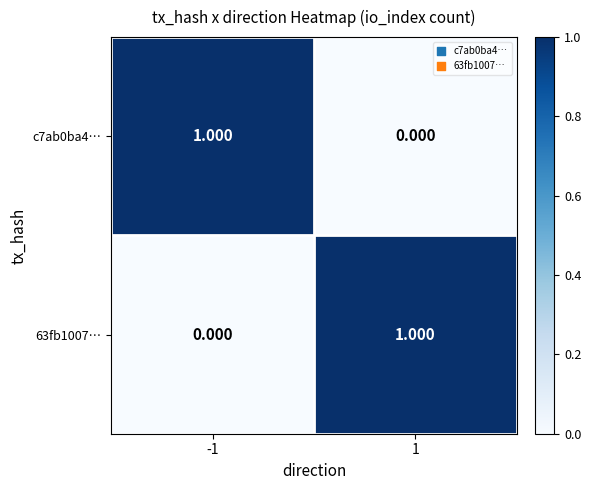

What is the total value across all series at 1?

1